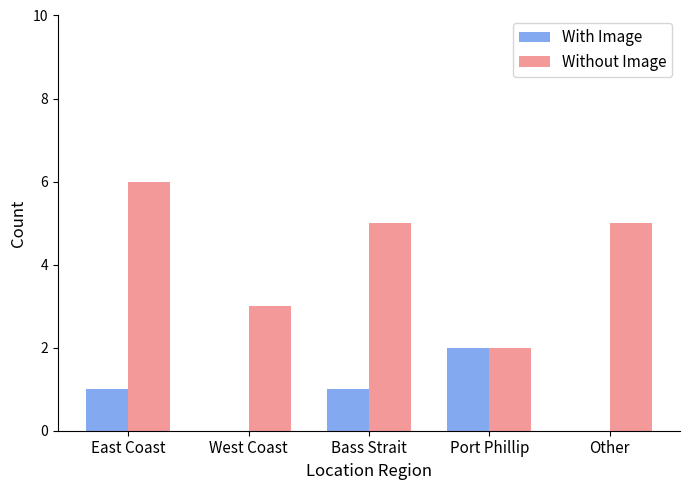

Is it true that With Image equals 1 at Bass Strait?

True